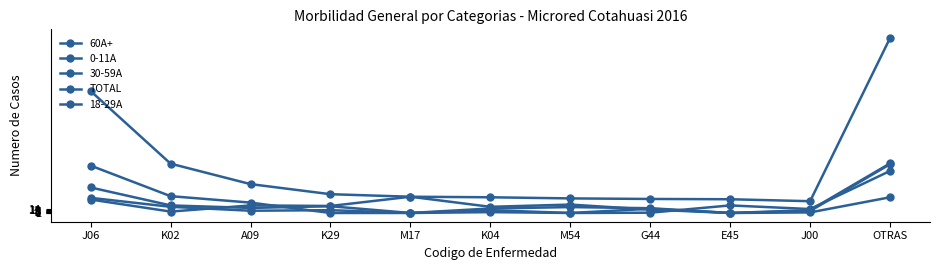

Where does the 18-29A series first go above 8?

J06